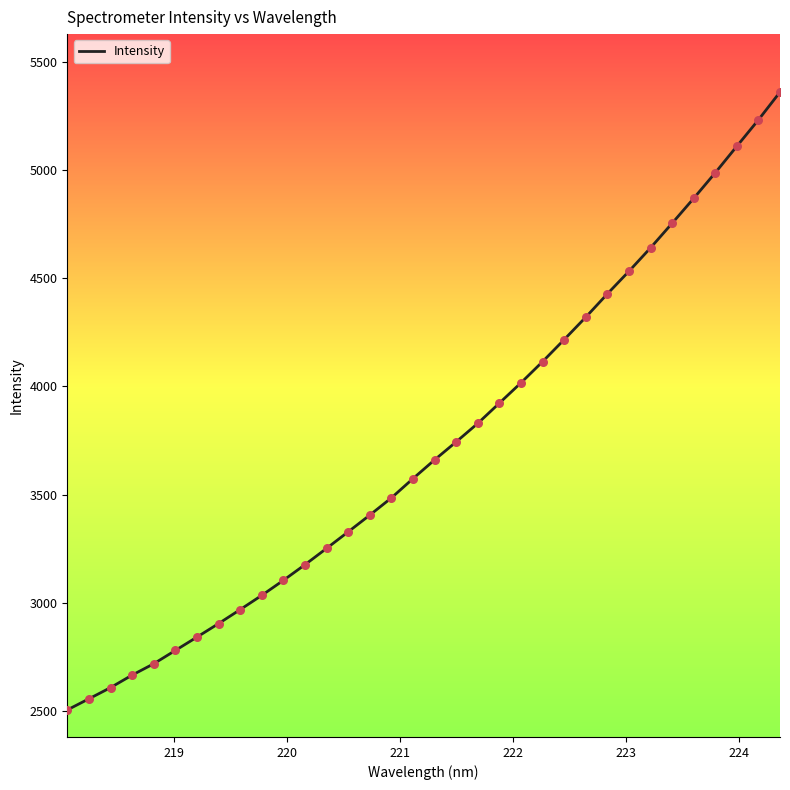

What is the difference between the maximum and minimum values?

2858.5